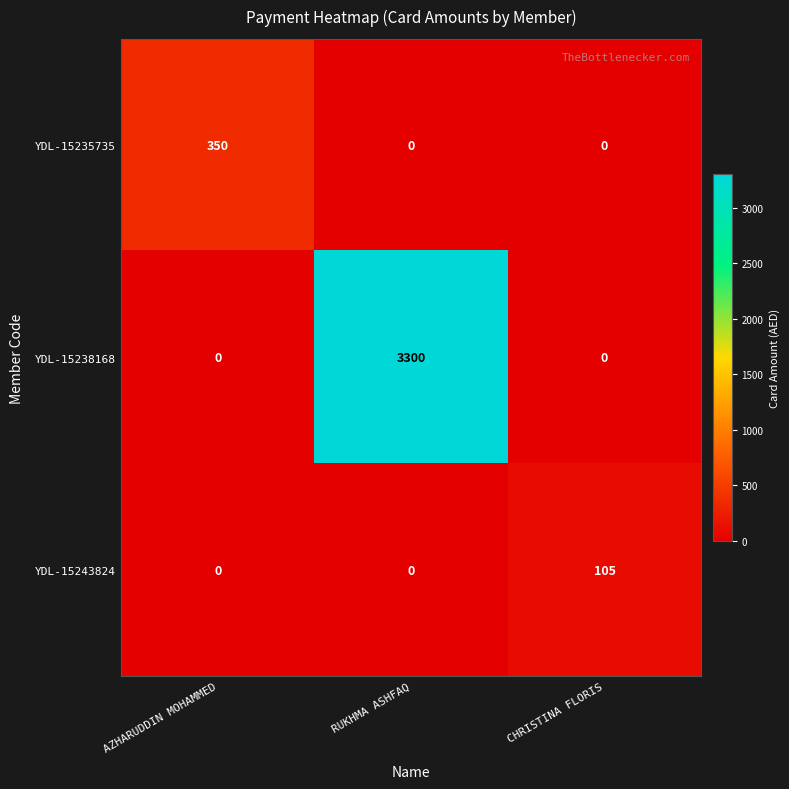

Is it true that YDL-15238168 equals -1760 at AZHARUDDIN MOHAMMED?

False